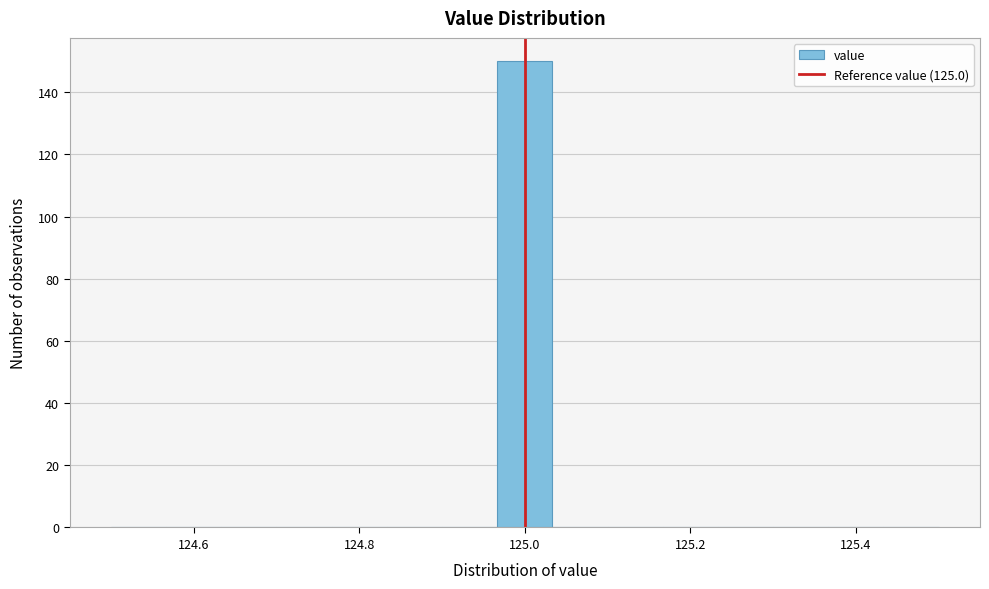

Read against the x-axis, roughly where is the centre of the tallest bar?

125.00